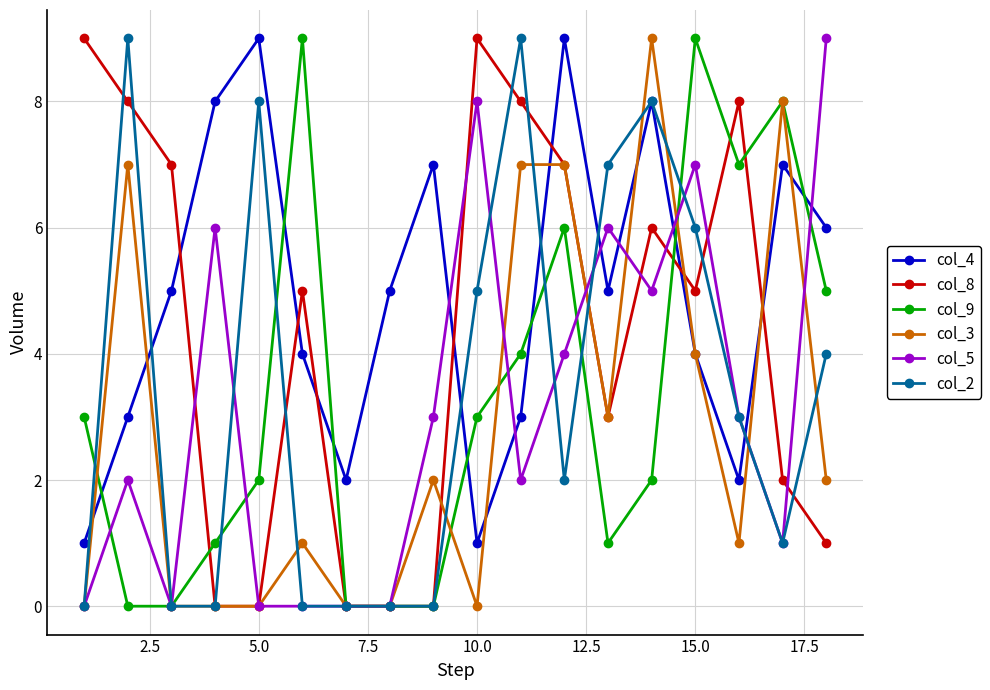

Which series has the largest total across all categories?

col_4